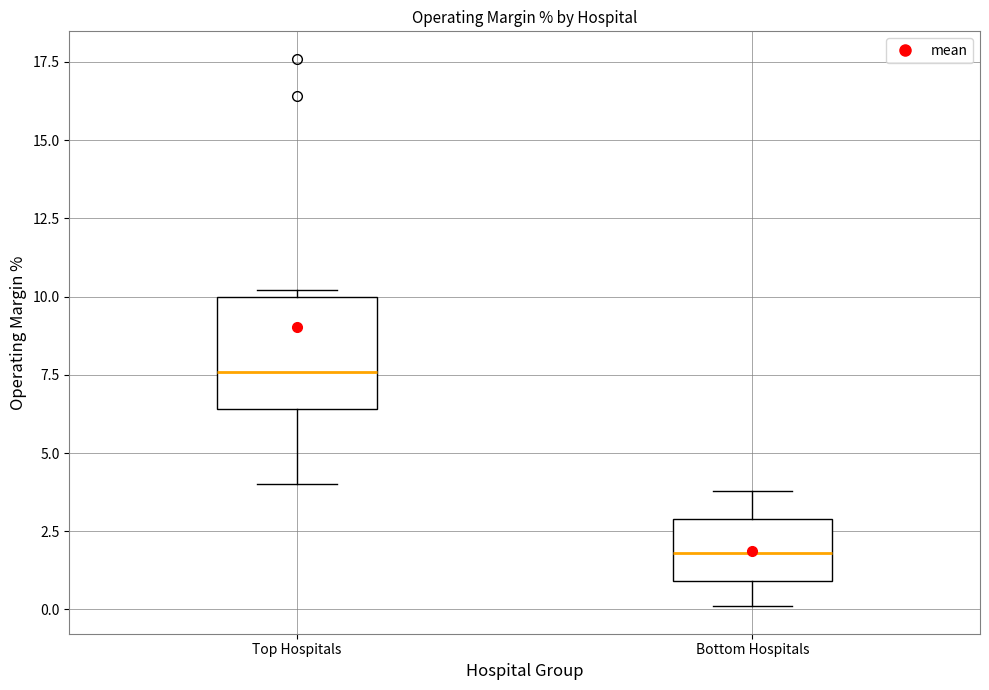

Reading left to right, transcribe this box plot: for each box, give where its median line is, the range the box spans, and where its two whiskers end, as read against the y-axis. The values are not printed on the chart, so give them approximately, as read against the axis.

Top Hospitals: median 7.5, box 6.5 to 10.0, whiskers 4.0 to 10.0 (just above the box's upper edge)
Bottom Hospitals: median 2.0, box 1.0 to 3.0, whiskers 0.0 to 4.0